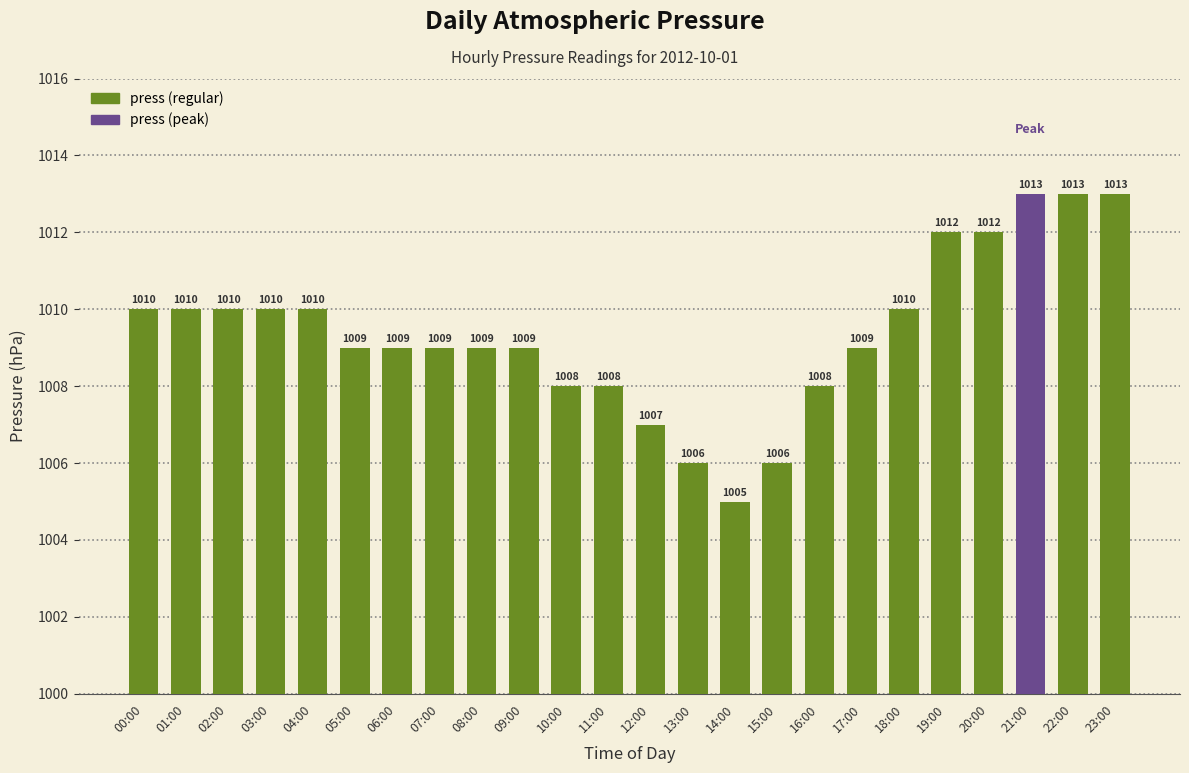

How many bars are there in total?

24